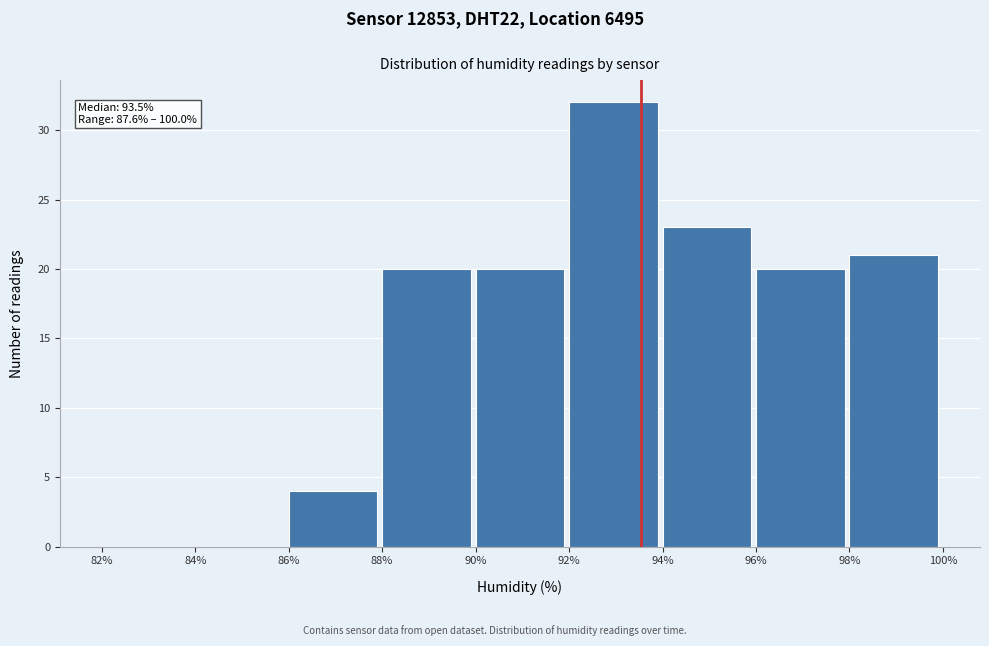

Over which range of the x-axis is the bar tallest?

92% to 94%